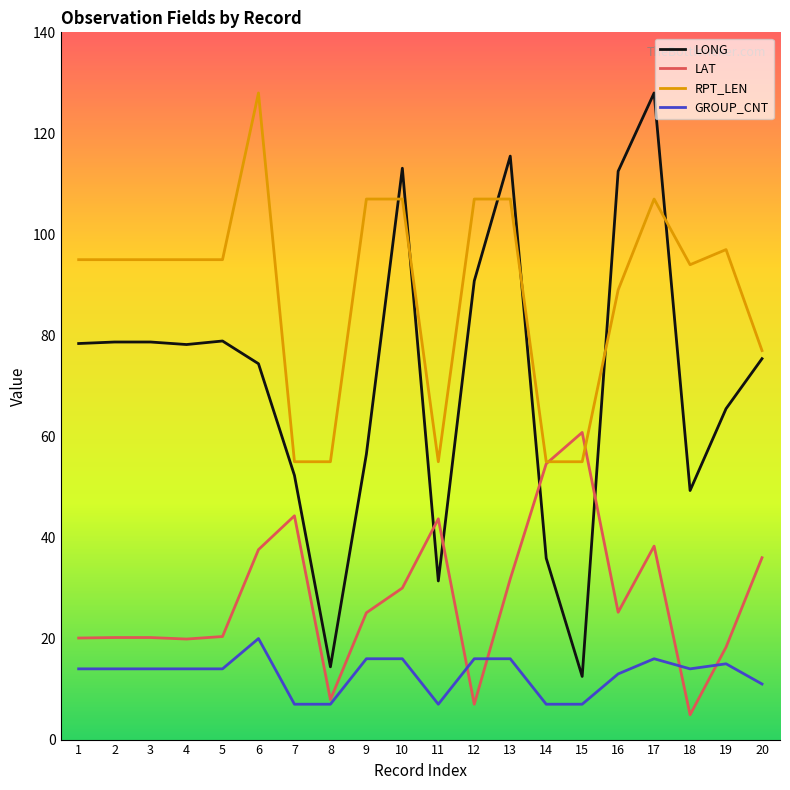

What is the approximate value of LONG at 20?

75.4